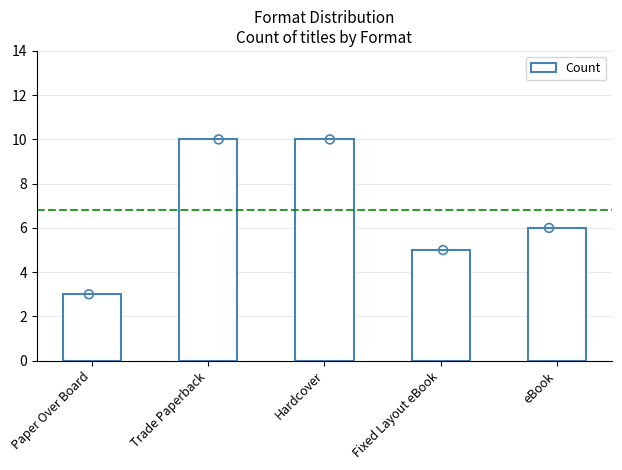

What is the change in value from Hardcover to eBook?

-4